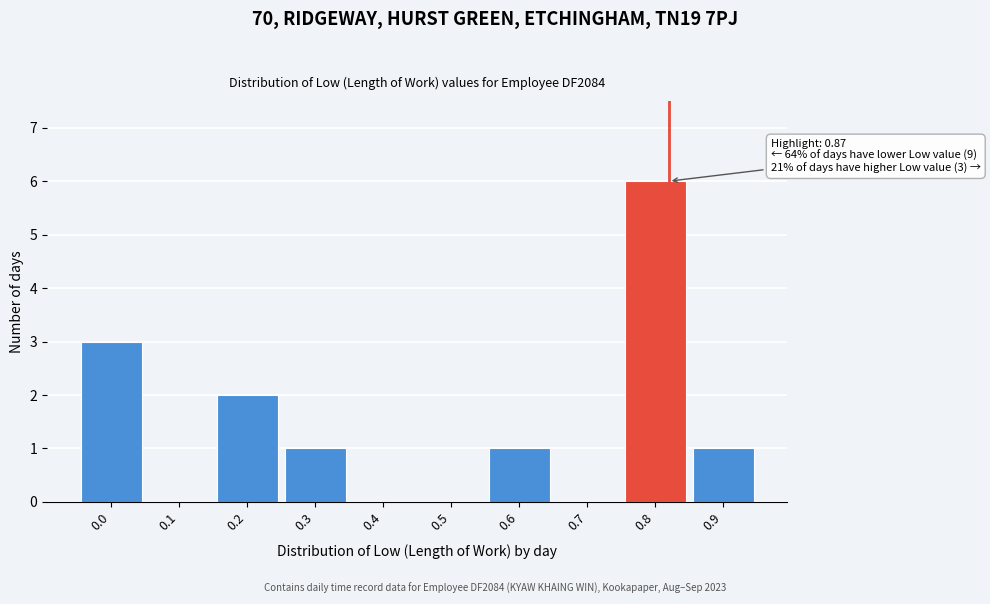

Reading left to right, what are all the values shown in this chart?

0.0=3	0.1=0	0.2=2	0.3=1	0.4=0	0.5=0	0.6=1	0.7=0	0.8=6	0.9=1